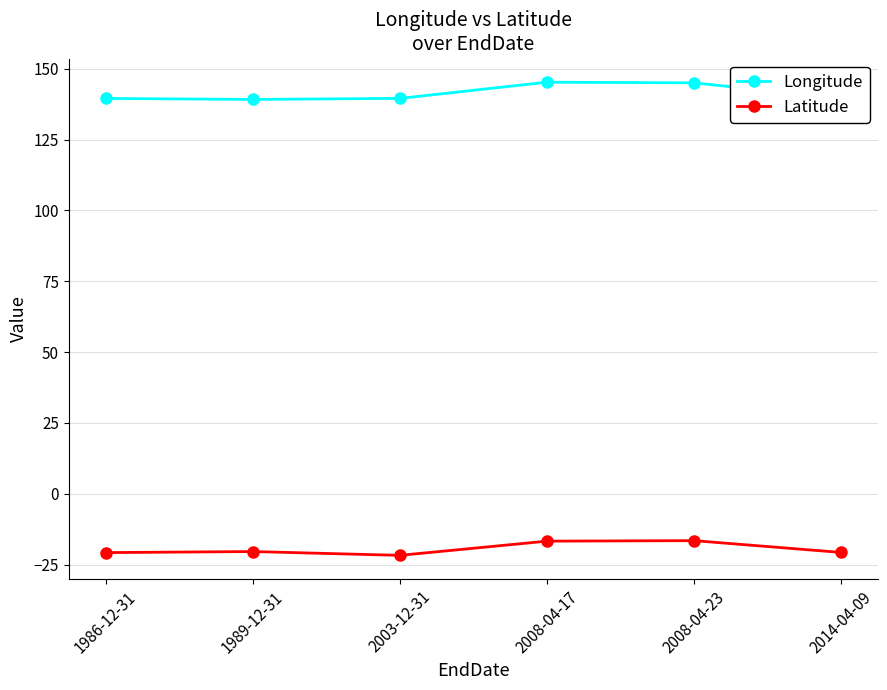

What is the value of the Latitude point at the 2nd from the left?

-20.3